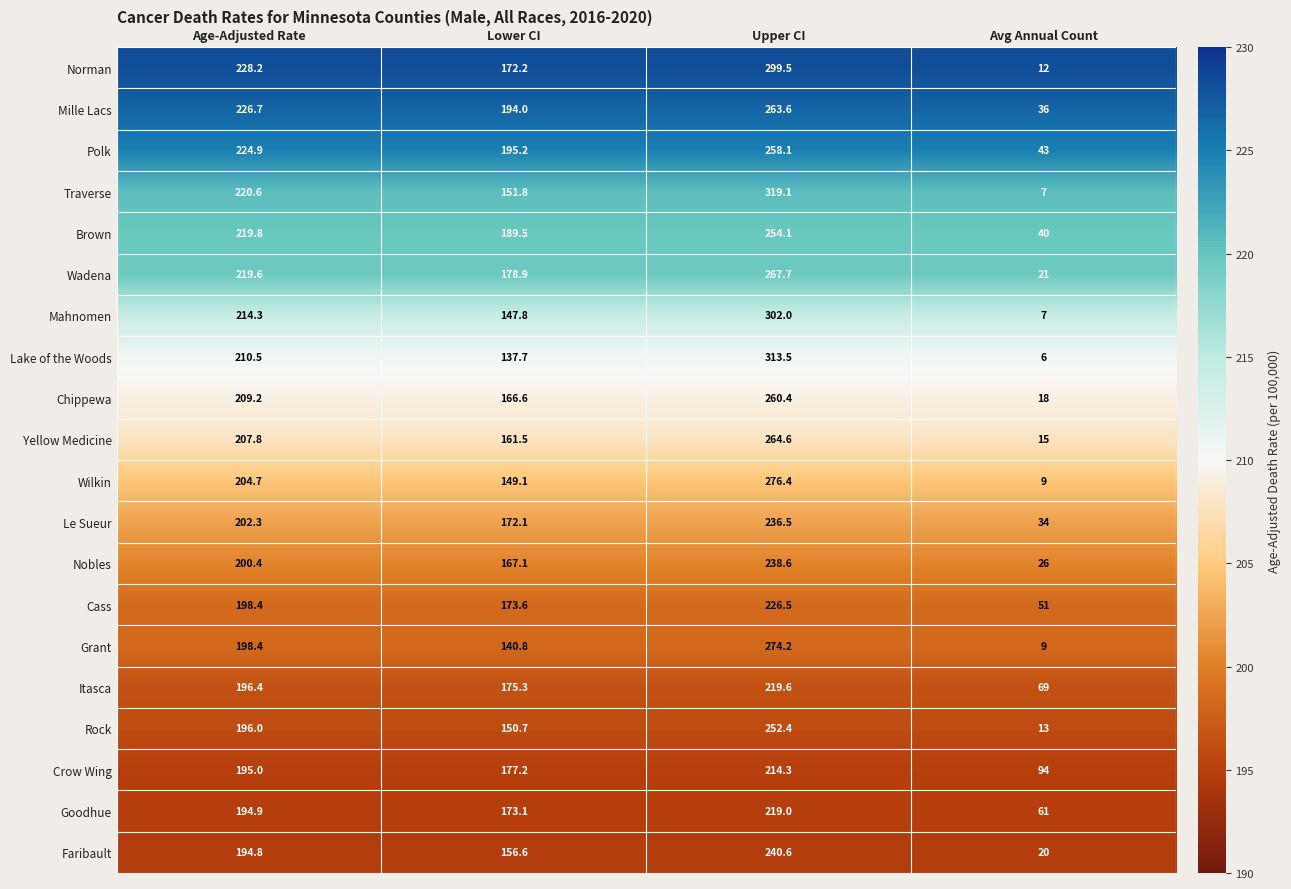

The Chippewa series shows 48.3 at Age-Adjusted Rate. True or false?

False